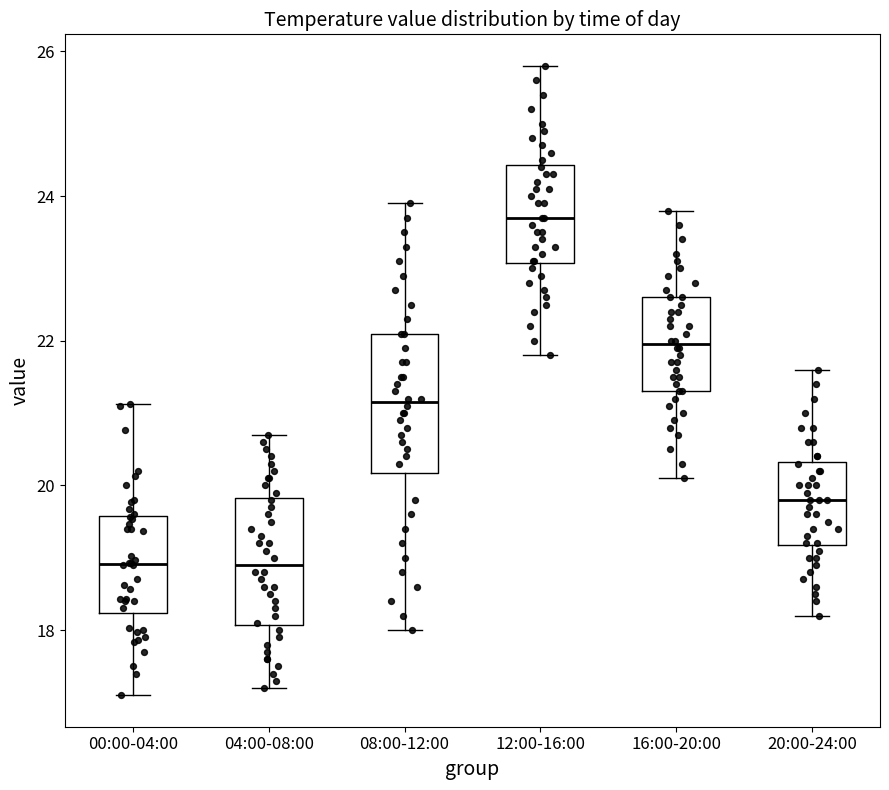

Reading left to right, transcribe this box plot: for each box, give where its median line is, the range the box spans, and where its two whiskers end, as read against the y-axis. The values are not printed on the chart, so give them approximately, as read against the axis.

00:00-04:00: median 19.0, box 18.2 to 19.6, whiskers 17.2 to 21.2
04:00-08:00: median 19.0, box 18.0 to 19.8, whiskers 17.2 to 20.8
08:00-12:00: median 21.2, box 20.2 to 22.2, whiskers 18.0 to 24.0
12:00-16:00: median 23.8, box 23.0 to 24.4, whiskers 21.8 to 25.8
16:00-20:00: median 22.0, box 21.4 to 22.6, whiskers 20.2 to 23.8
20:00-24:00: median 19.8, box 19.2 to 20.4, whiskers 18.2 to 21.6